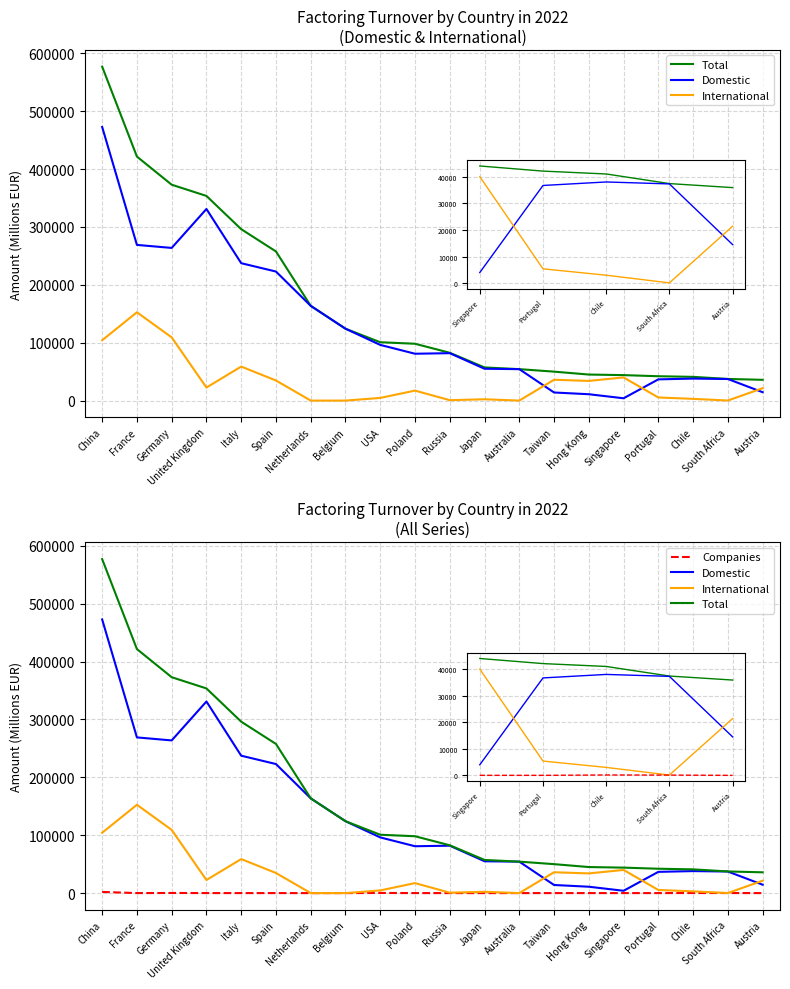

Where does the Companies series first go above 20?

China